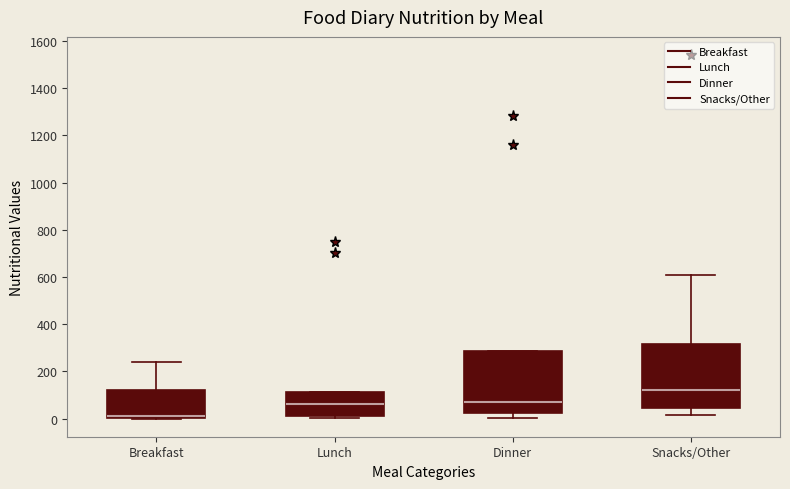

Reading left to right, read every box against the y-axis: the position of its median line, the range the box covers, and the ends of its whiskers. The values are not printed on the chart, so give them approximately, as read against the axis.

Breakfast: median 20, box 0 to 120, whiskers 0 to 240
Lunch: median 60, box 20 to 120, whiskers 0 to 120
Dinner: median 80, box 20 to 280, whiskers 0 to 280
Snacks/Other: median 120, box 40 to 320, whiskers 20 to 620